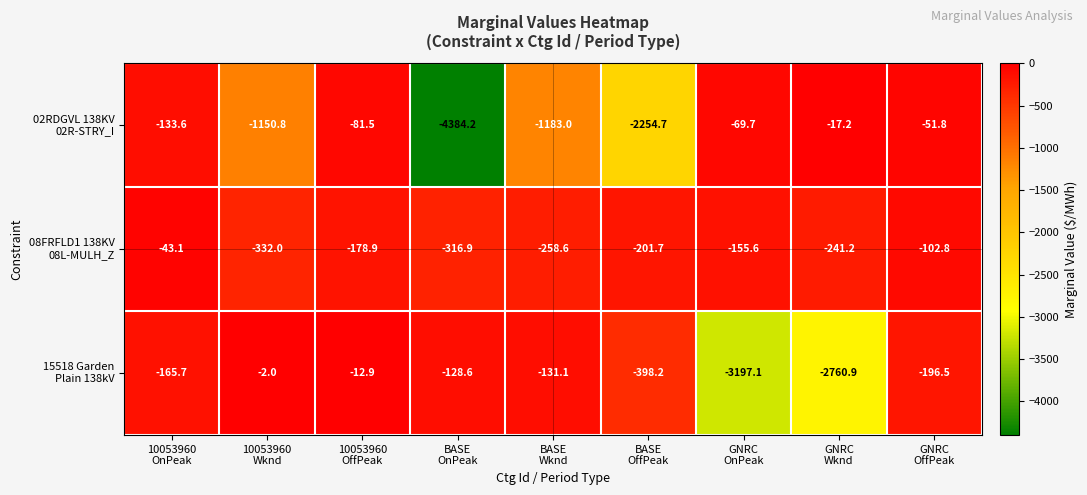

How many series are shown in this chart?

3